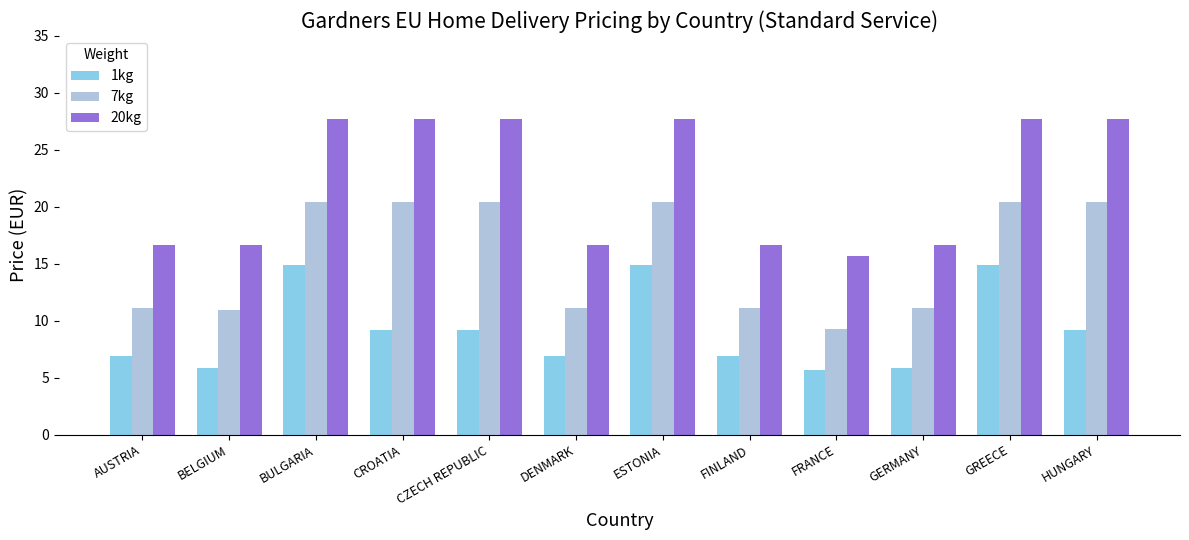

What are all the series names shown in the legend?

1kg, 7kg, 20kg